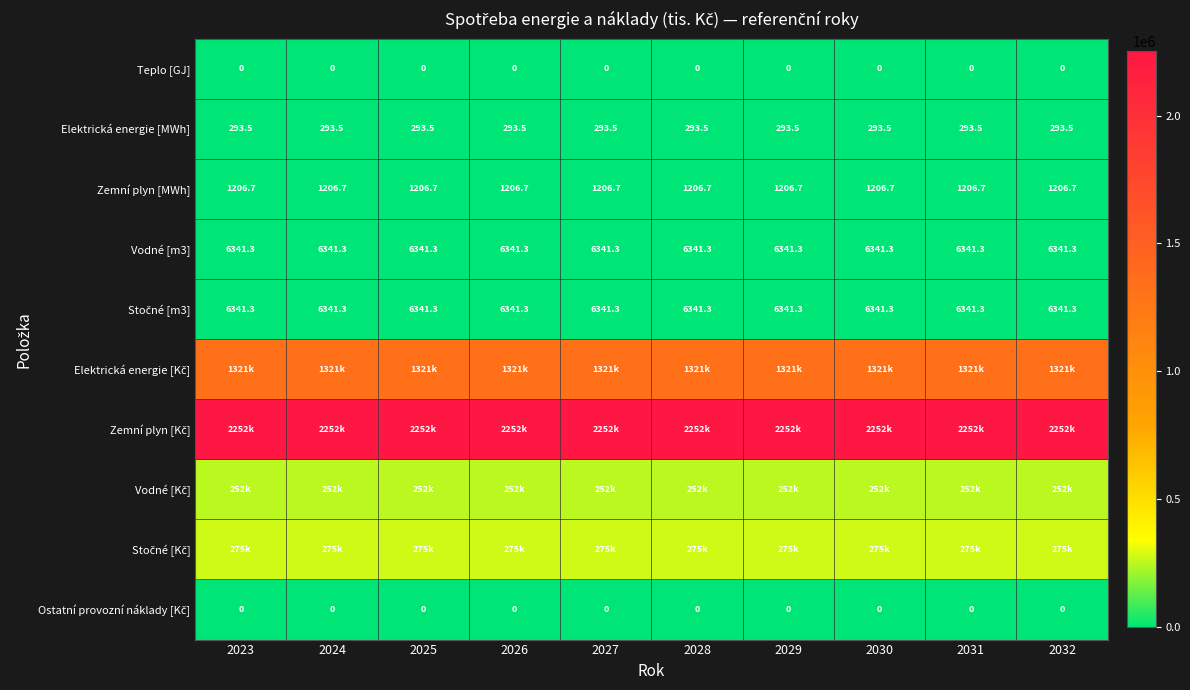

Is the value of Stočné [Kč] at 2024 greater than the value of Elektrická energie [Kč] at 2023?

No